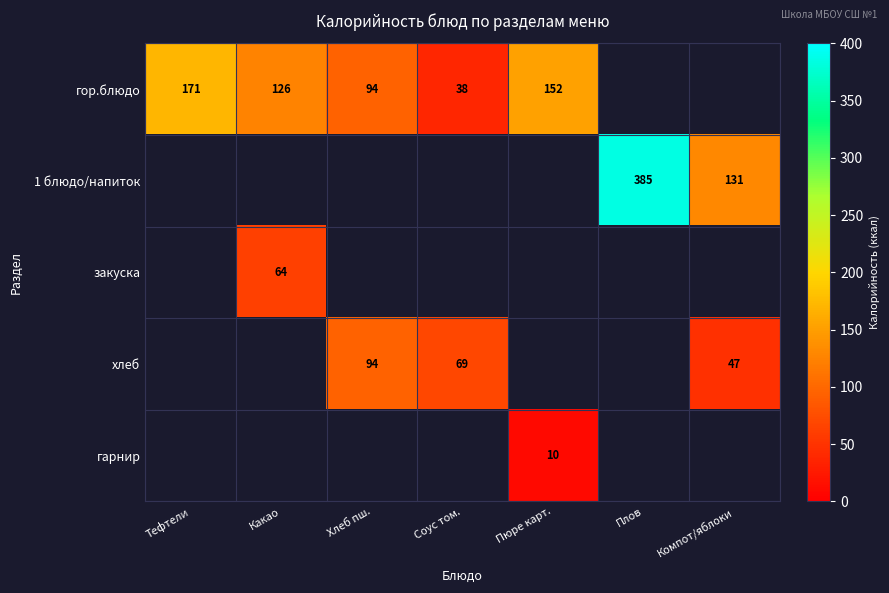

What is the difference between the гор.блюдо values at Хлеб пш. and Какао?

32